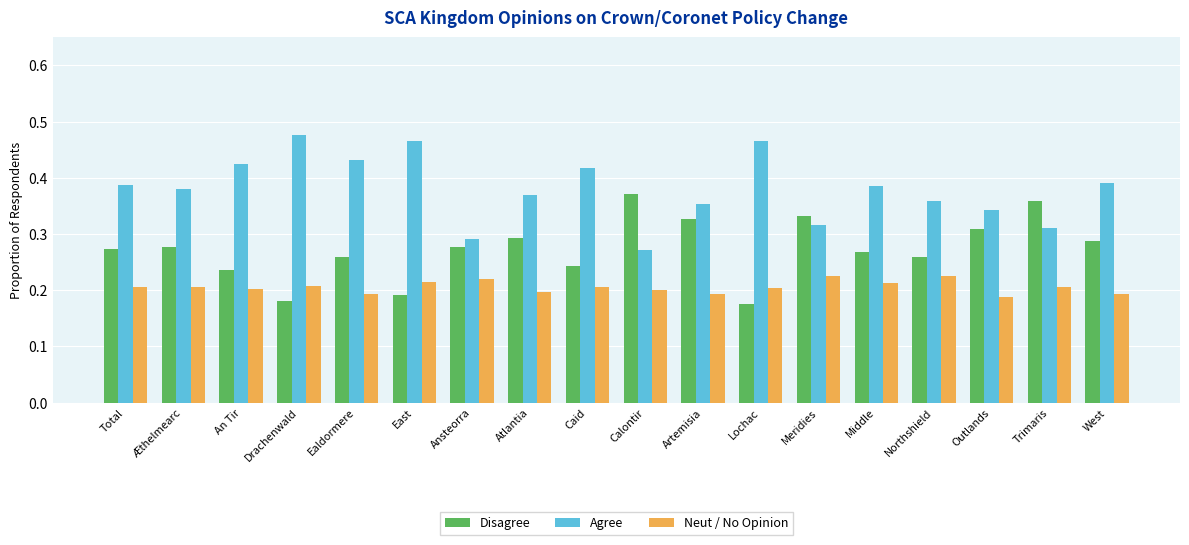

List the series in order of their overall mean, lowest first.

Neut / No Opinion, Disagree, Agree